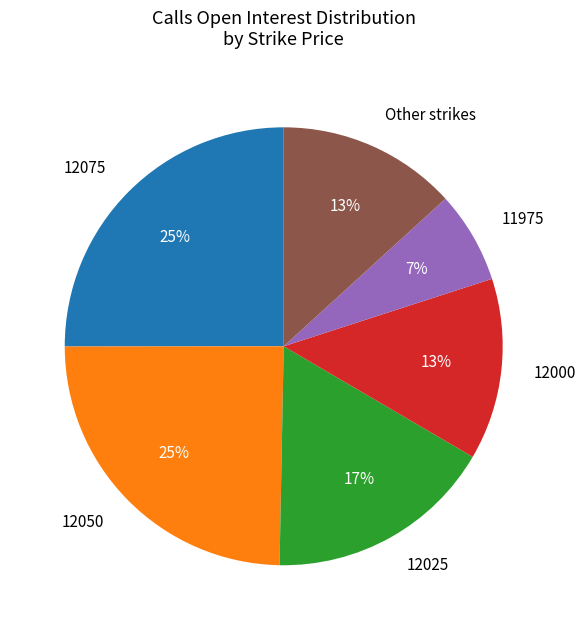

Is the sum of 12050 and Other strikes greater than half?

No